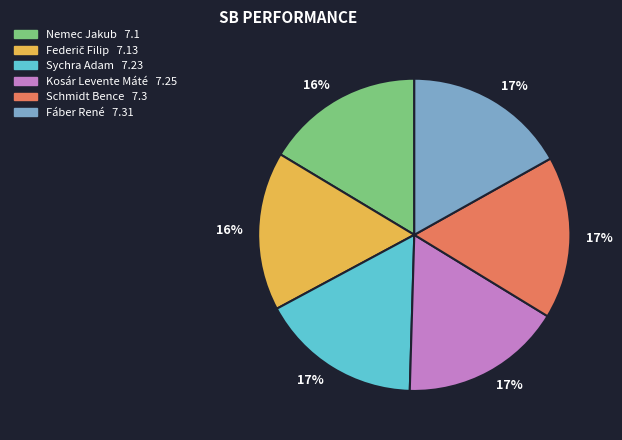

The Sychra Adam slice represents 17% of the pie. True or false?

True